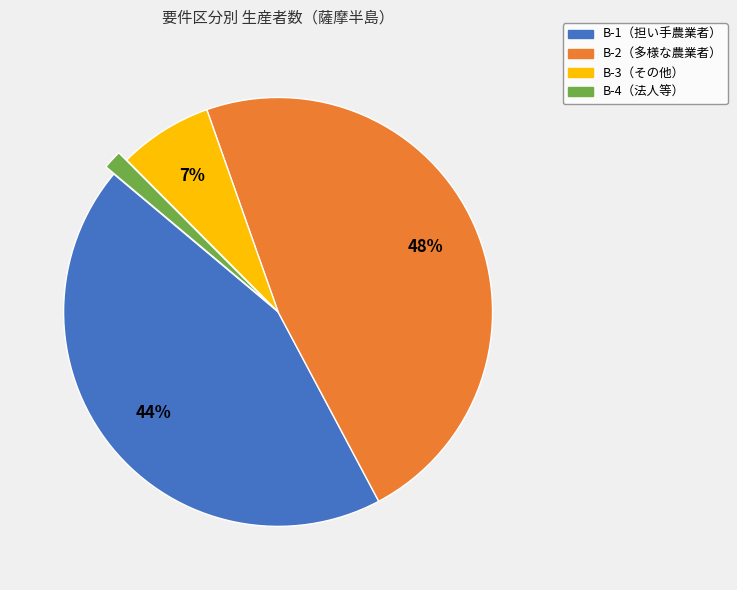

Does any single category account for the majority?

No